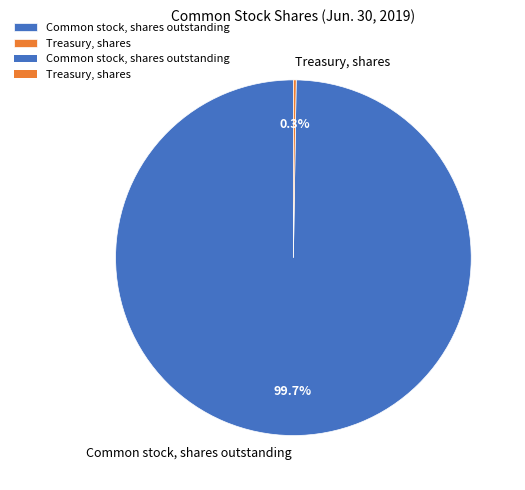

Which slice represents more than half of the pie?

Common stock, shares outstanding